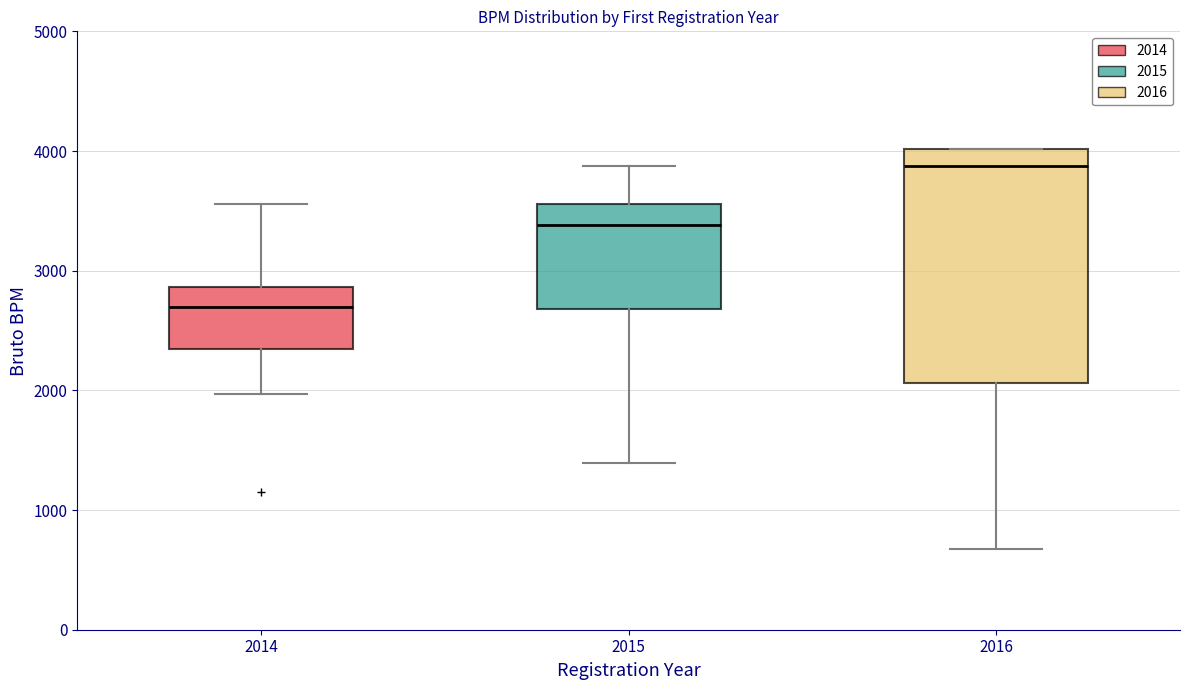

Which box has the highest median line?

2016